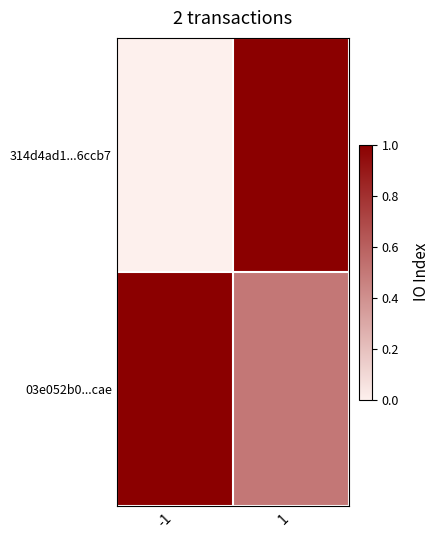

Reading right to left, what are all the values shown in this chart?

314d4ad1...6ccb7: 1=1.0	-1=0.0
03e052b0...cae: 1=0.5	-1=1.0